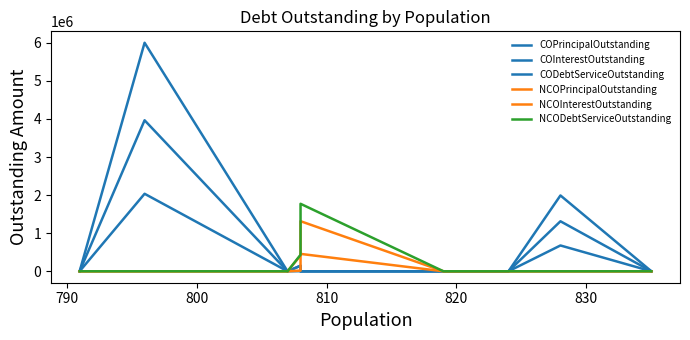

What is the difference between the second highest and second lowest values in the NCODebtServiceOutstanding series?

433187.5